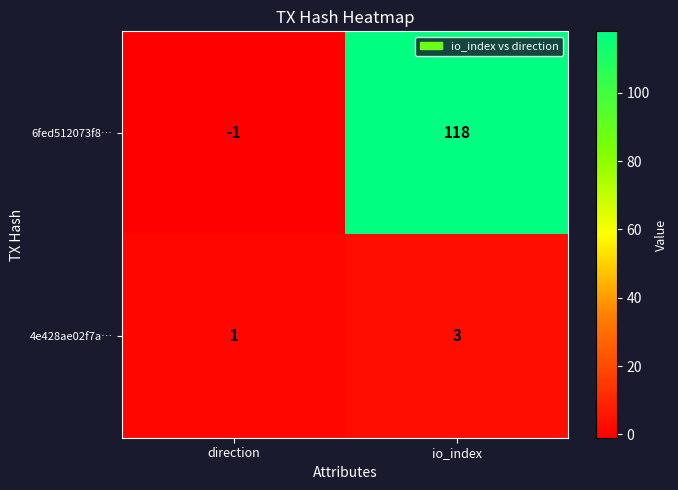

At how many categories does at least one series exceed 98?

1